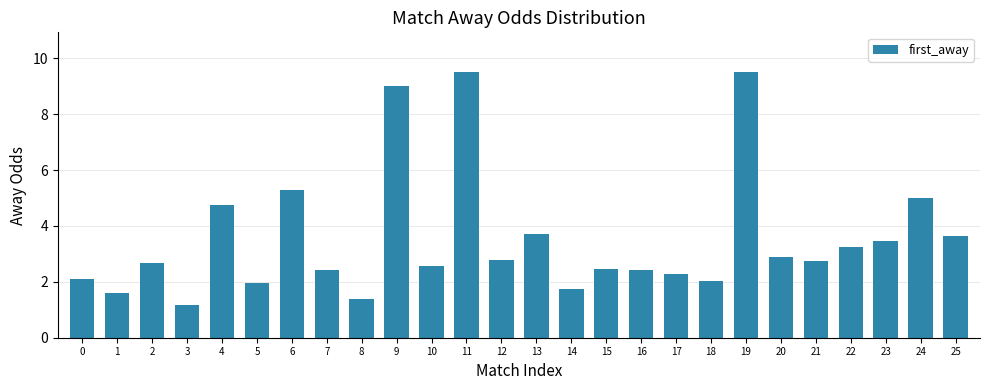

What is the greatest value displayed?

9.5